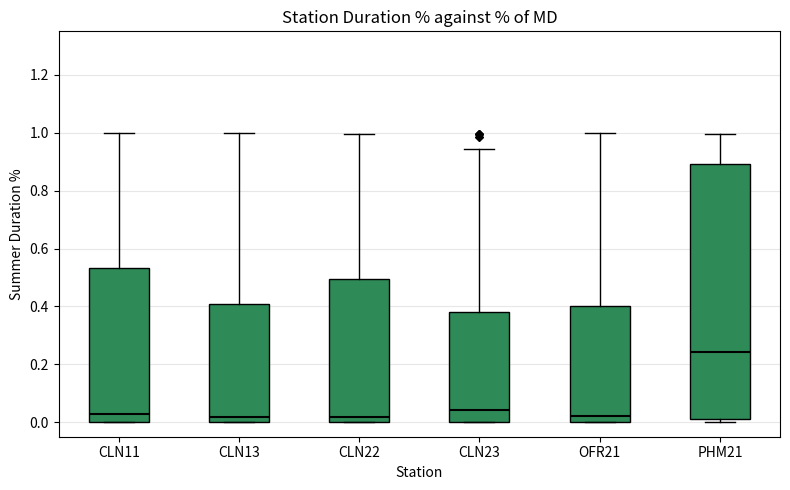

Reading left to right, read every box against the y-axis: the position of its median line, the range the box covers, and the ends of its whiskers. The values are not printed on the chart, so give them approximately, as read against the axis.

CLN11: median 0.02, box 0.00 to 0.54, whiskers 0.00 to 1.00
CLN13: median 0.02, box 0.00 to 0.40, whiskers 0.00 to 1.00
CLN22: median 0.02, box 0.00 to 0.50, whiskers 0.00 to 1.00
CLN23: median 0.04, box 0.00 to 0.38, whiskers 0.00 to 0.94
OFR21: median 0.02, box 0.00 to 0.40, whiskers 0.00 to 1.00
PHM21: median 0.24, box 0.00 to 0.90, whiskers 0.00 (just below the box's lower edge) to 1.00